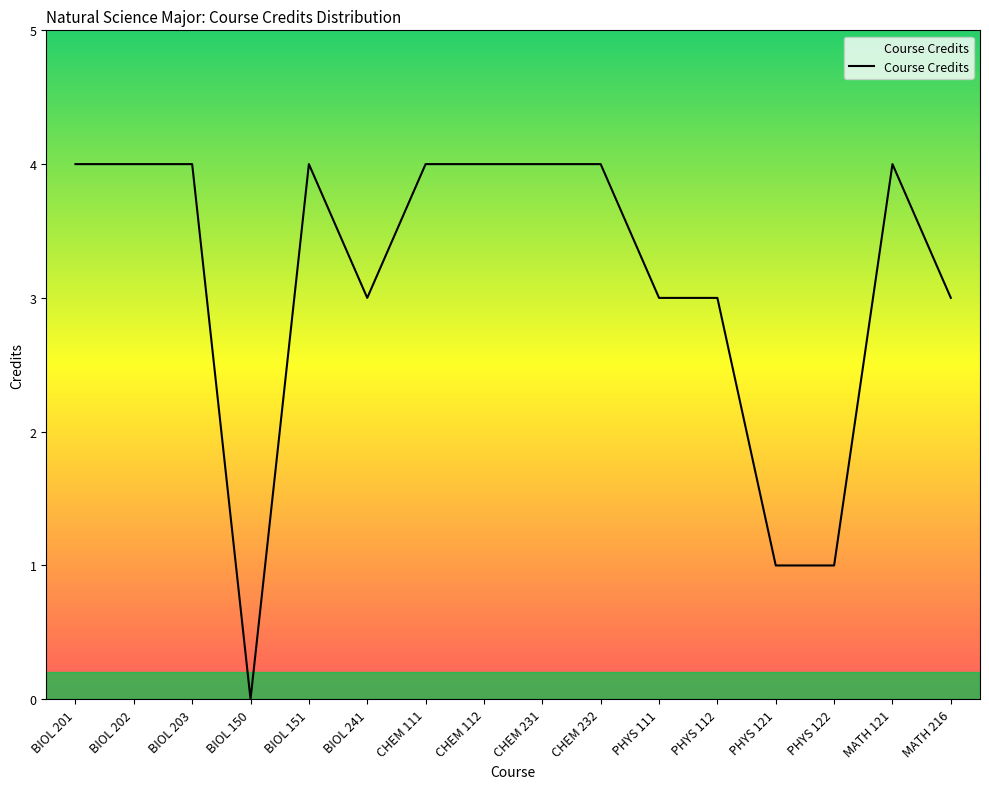

Is it true that the value at CHEM 232 is 7?

False